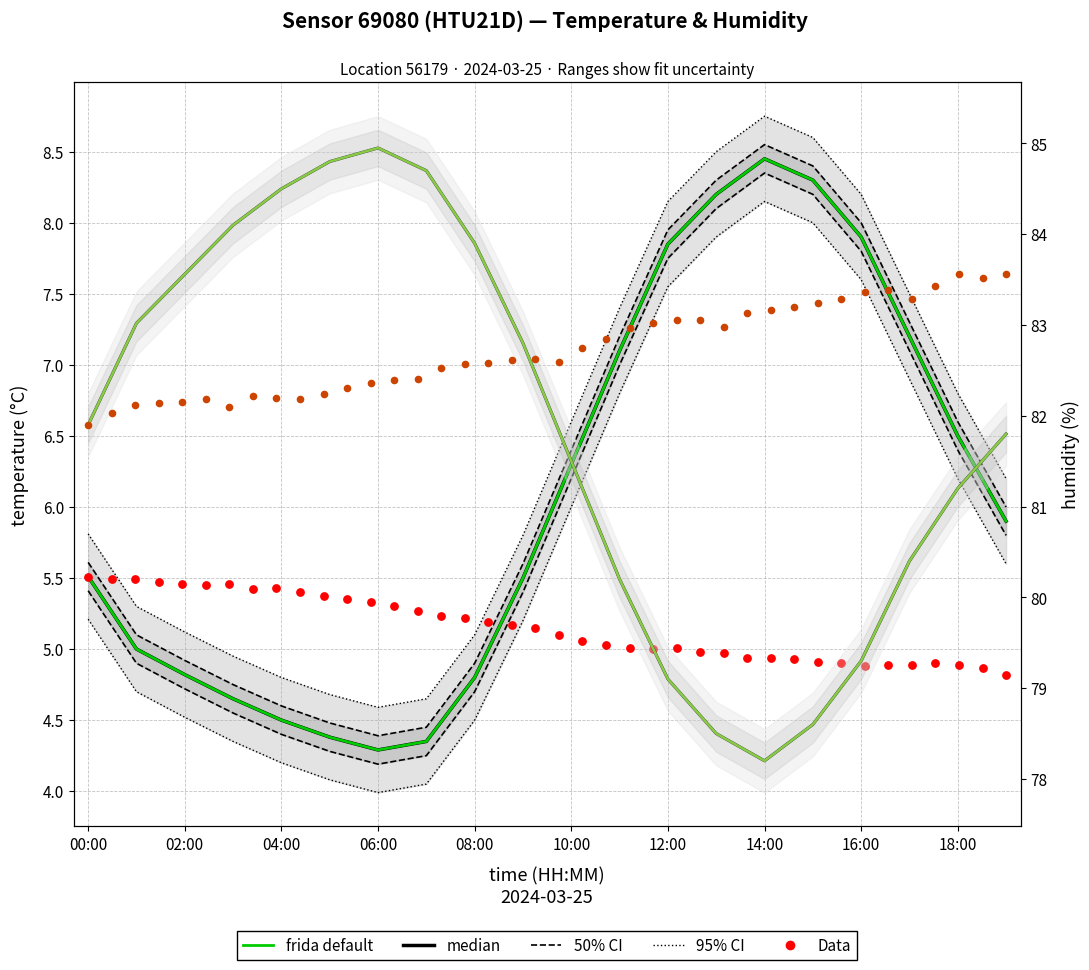

Which series has the largest total across all categories?

humidity